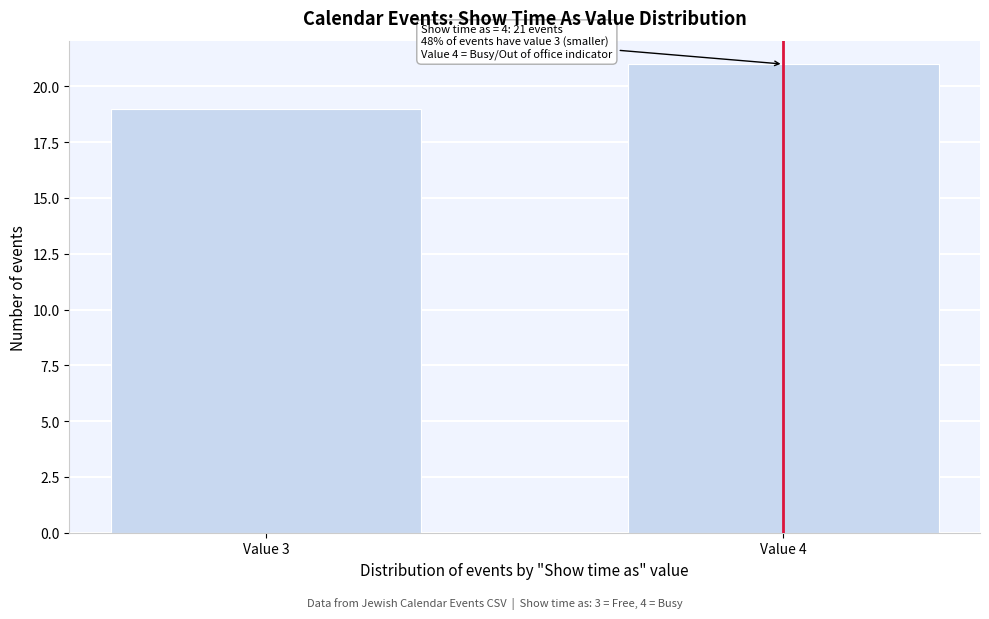

Reading left to right, what are all the values shown in this chart?

19	21